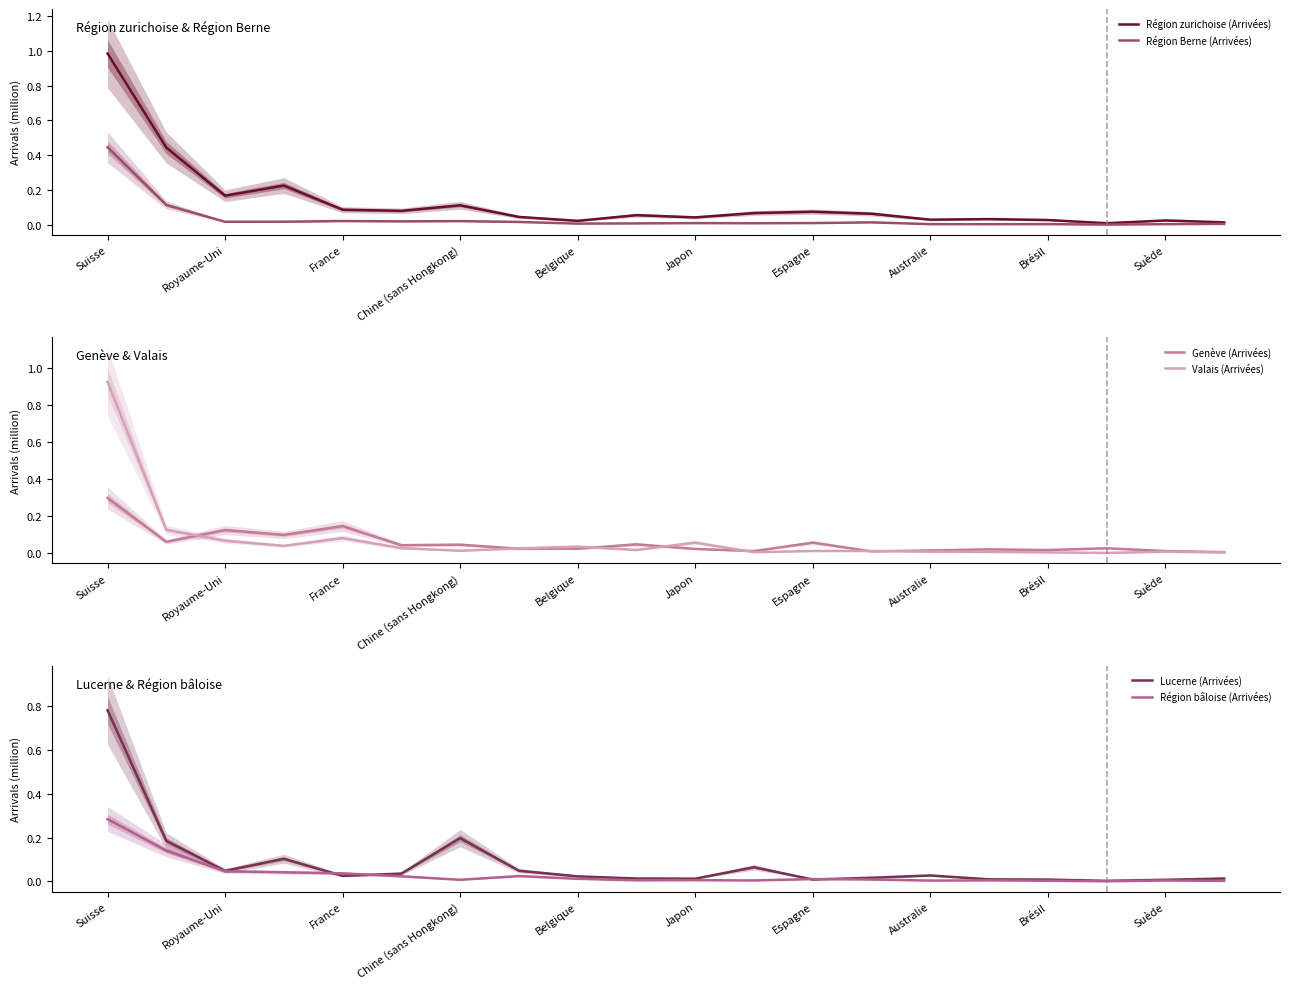

Reading left to right, list all the values displayed in this chart.

Région zurichoise (Arrivées): 1.0	0.4	0.2	0.2	0.1	0.1	0.1	0.0	0.0	0.1	0.0	0.1	0.1	0.1	0.0	0.0	0.0	0.0	0.0	0.0
Région Berne (Arrivées): 0.4	0.1	0.0	0.0	0.0	0.0	0.0	0.0	0.0	0.0	0.0	0.0	0.0	0.0	0.0	0.0	0.0	0.0	0.0	0.0
Genève (Arrivées): 0.3	0.1	0.1	0.1	0.1	0.0	0.0	0.0	0.0	0.0	0.0	0.0	0.1	0.0	0.0	0.0	0.0	0.0	0.0	0.0
Valais (Arrivées): 0.9	0.1	0.1	0.0	0.1	0.0	0.0	0.0	0.0	0.0	0.1	0.0	0.0	0.0	0.0	0.0	0.0	0.0	0.0	0.0
Lucerne (Arrivées): 0.8	0.2	0.0	0.1	0.0	0.0	0.2	0.0	0.0	0.0	0.0	0.1	0.0	0.0	0.0	0.0	0.0	0.0	0.0	0.0
Région bâloise (Arrivées): 0.3	0.1	0.0	0.0	0.0	0.0	0.0	0.0	0.0	0.0	0.0	0.0	0.0	0.0	0.0	0.0	0.0	0.0	0.0	0.0